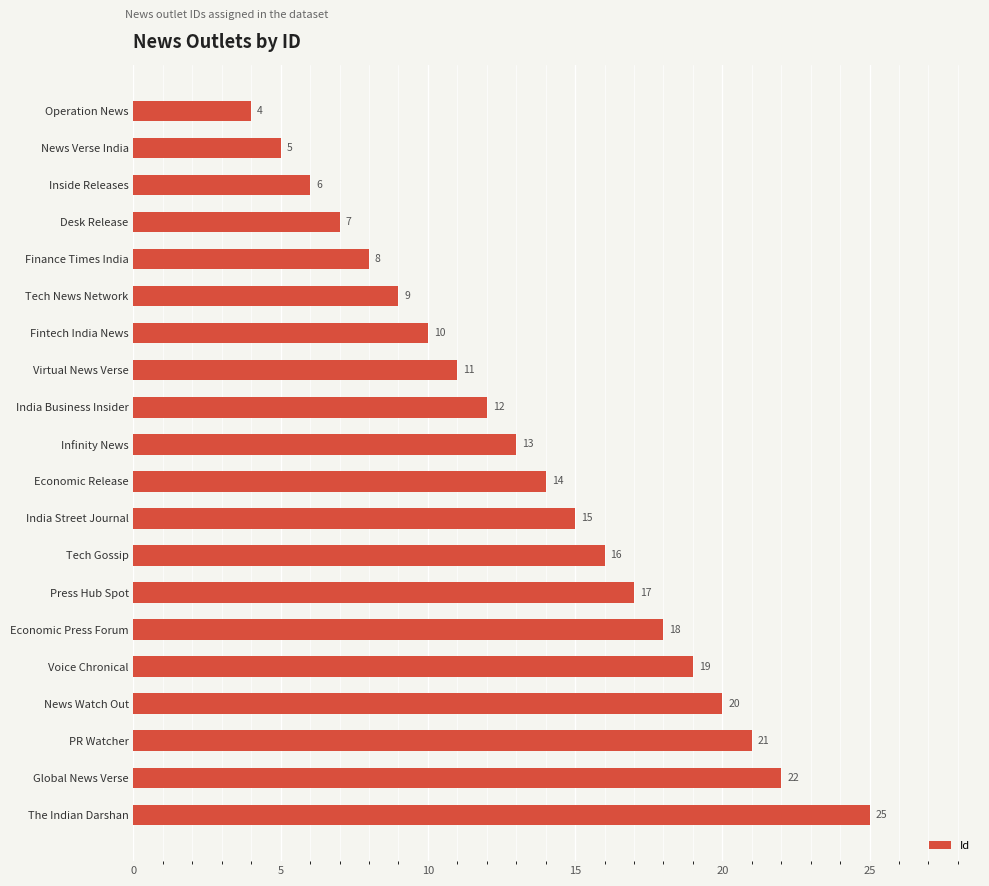

The chart shows a value of 3 at India Business Insider. True or false?

False